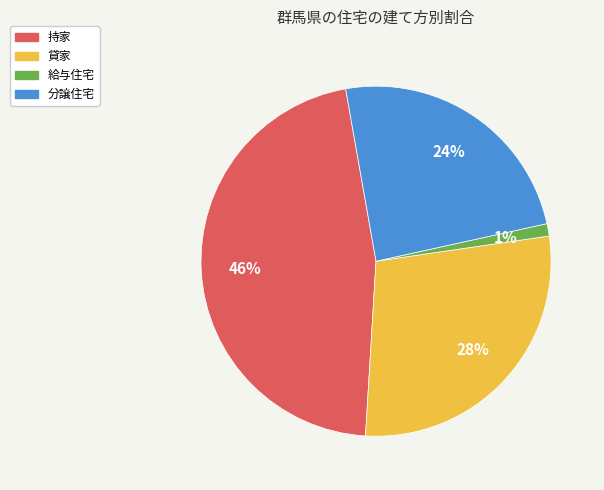

Which has a higher value, 持家 or 分譲住宅?

持家